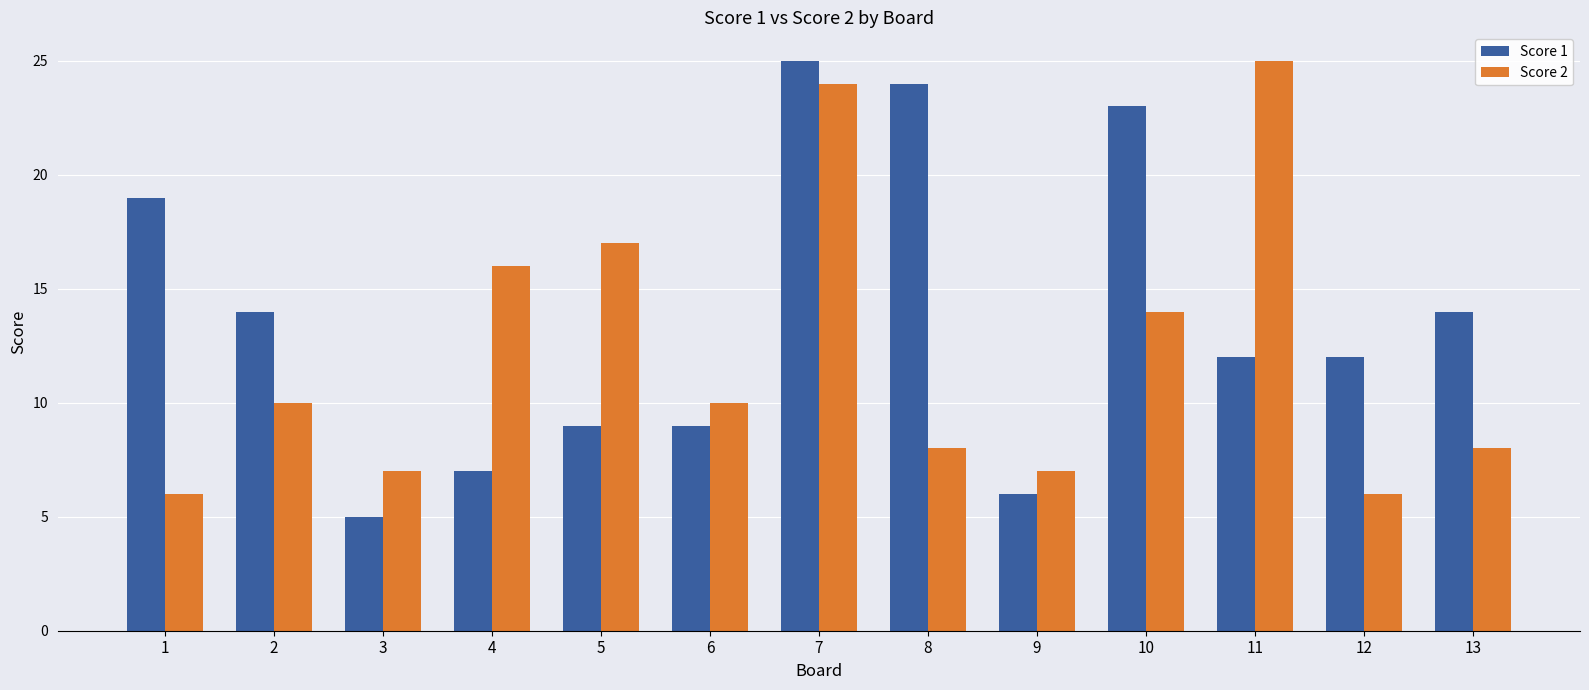

At which label does Score 2 reach its peak?

11